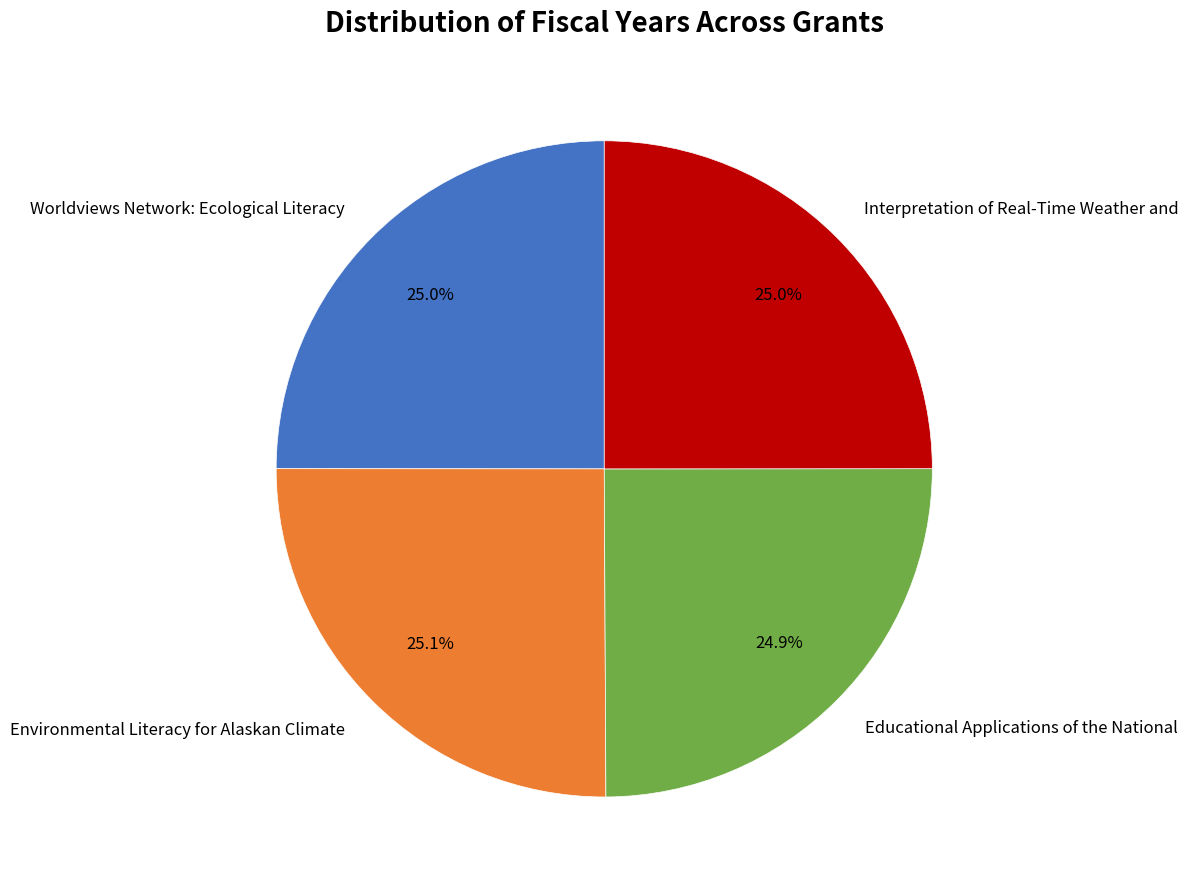

Is there any slice that represents more than half of the pie?

No